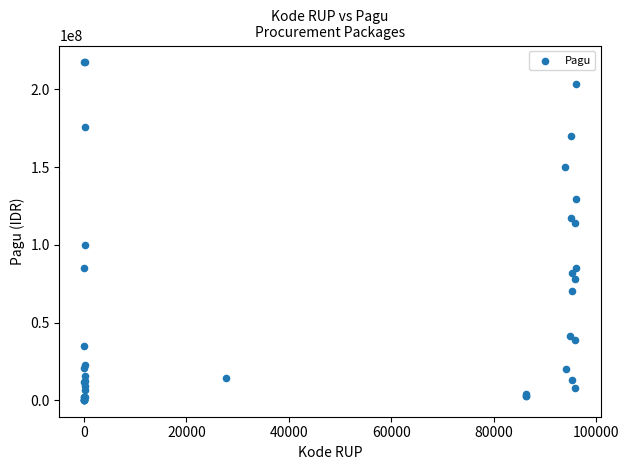

What Y value in the scatter plot is closest to 108830000?

114296000